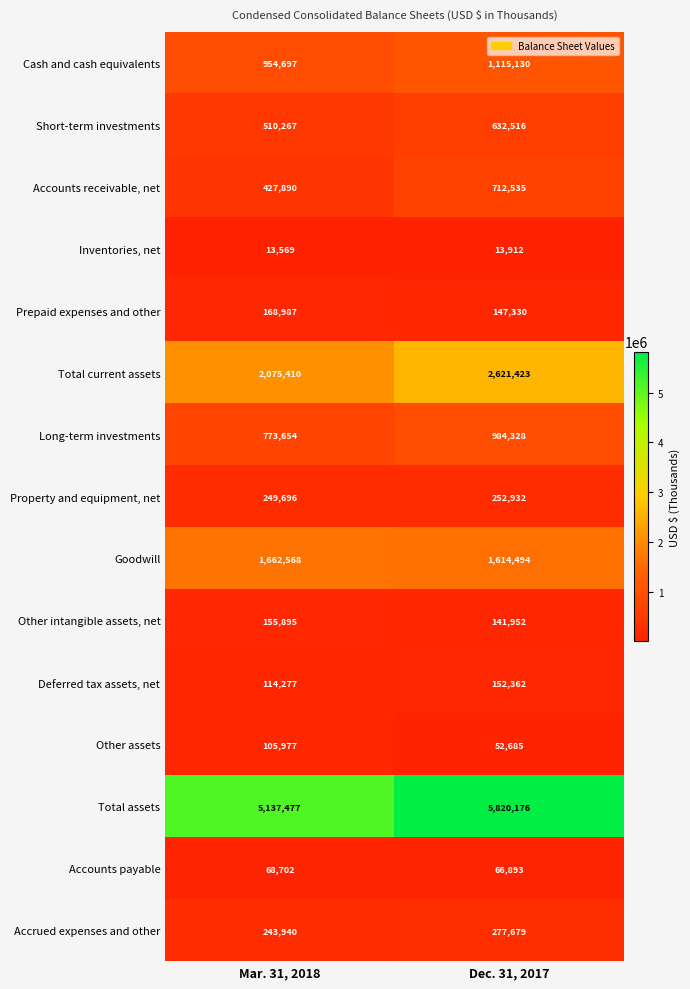

Which series changed the most between Mar. 31, 2018 and Dec. 31, 2017?

Total assets